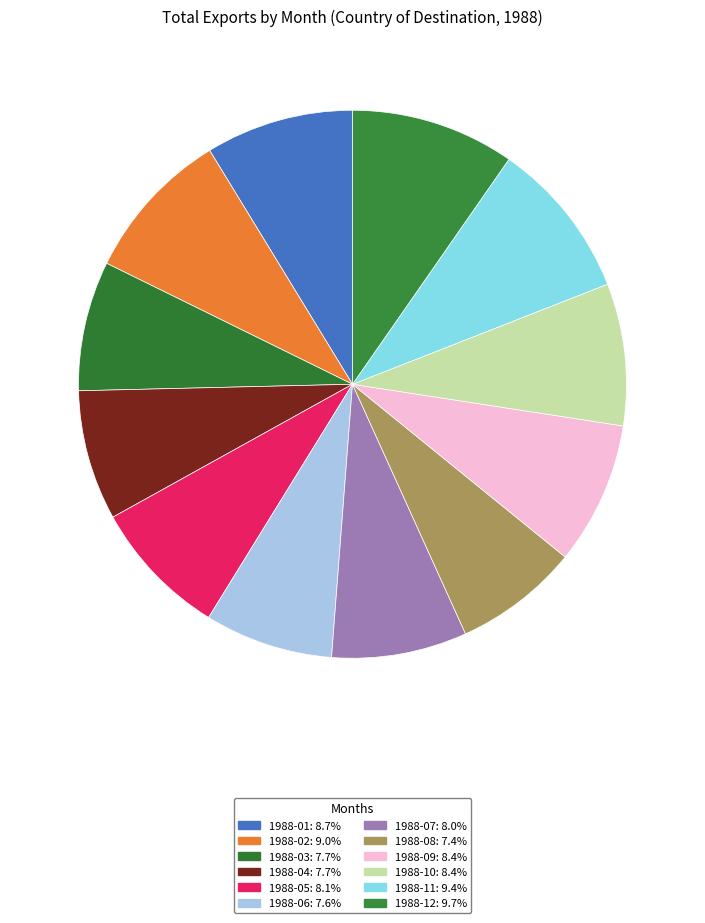

What is the largest slice in the pie chart?

1988-12